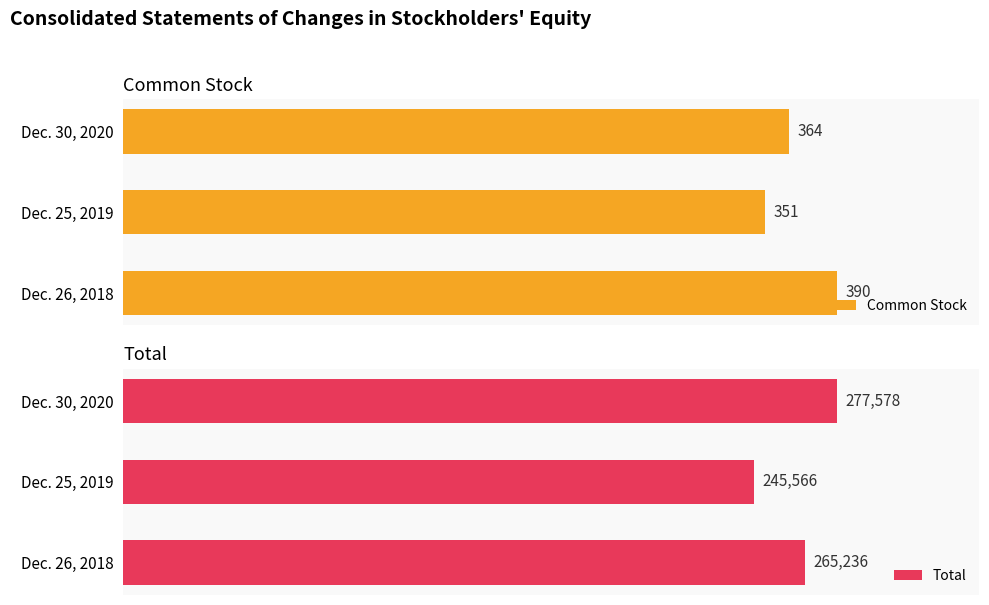

Reading left to right, what are all the values shown in this chart?

Common Stock: 390	351	364
Total: 265236	245566	277578